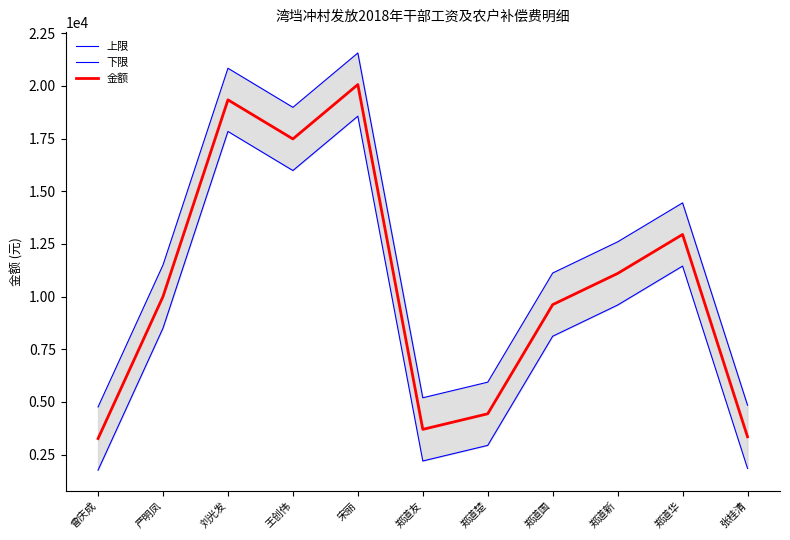

What is the difference between the second highest and minimum values in the 金额 series?

16074.3